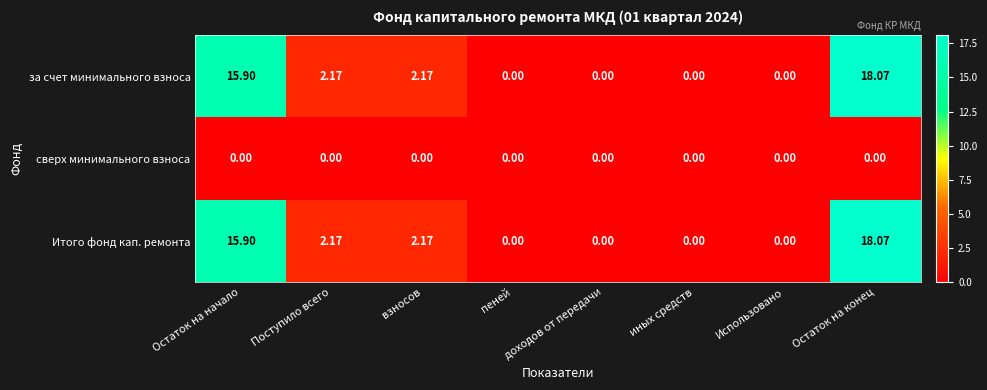

At which label does за счет минимального взноса first exceed 2?

Остаток на начало